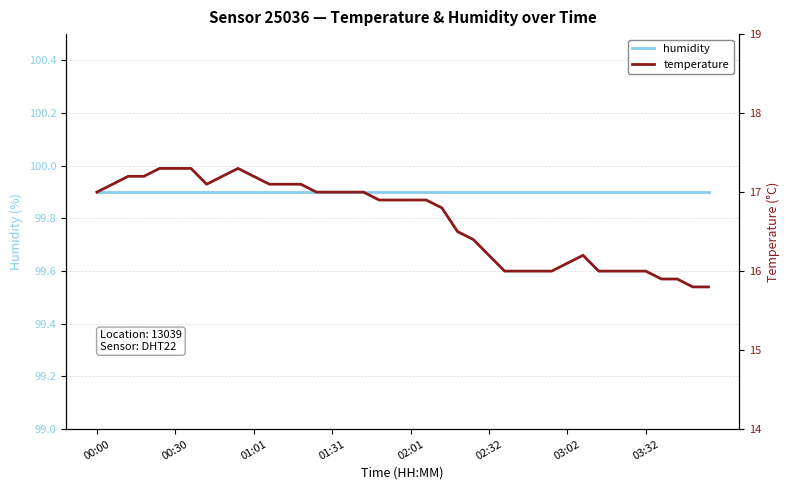

Which series has the widest spread of values?

temperature